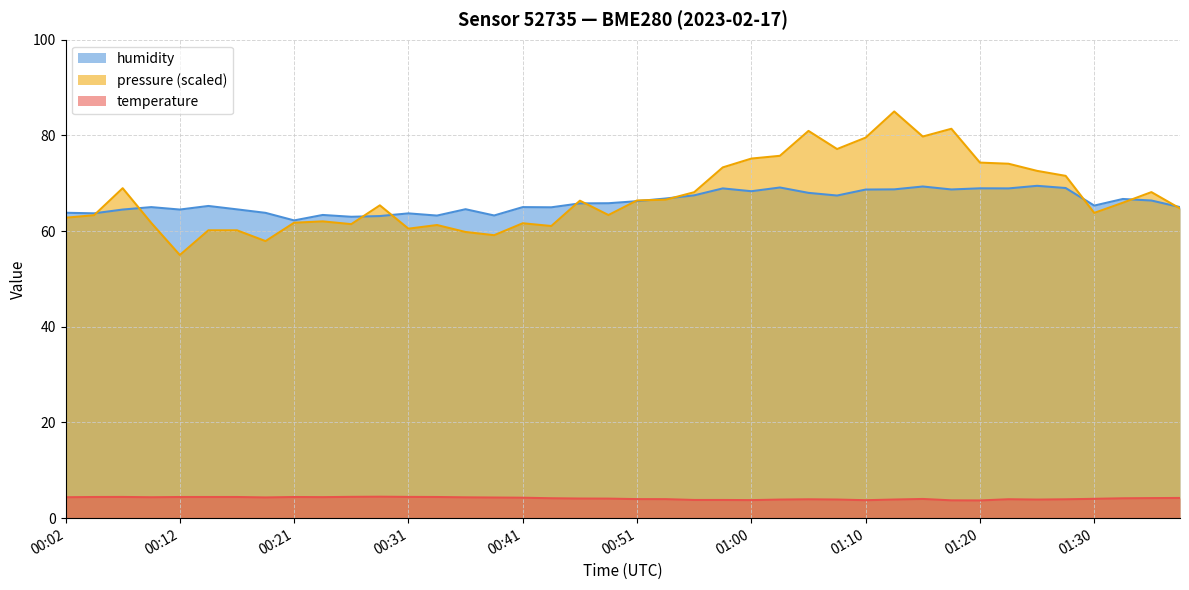

What are all the series names shown in the legend?

humidity, pressure (scaled), temperature